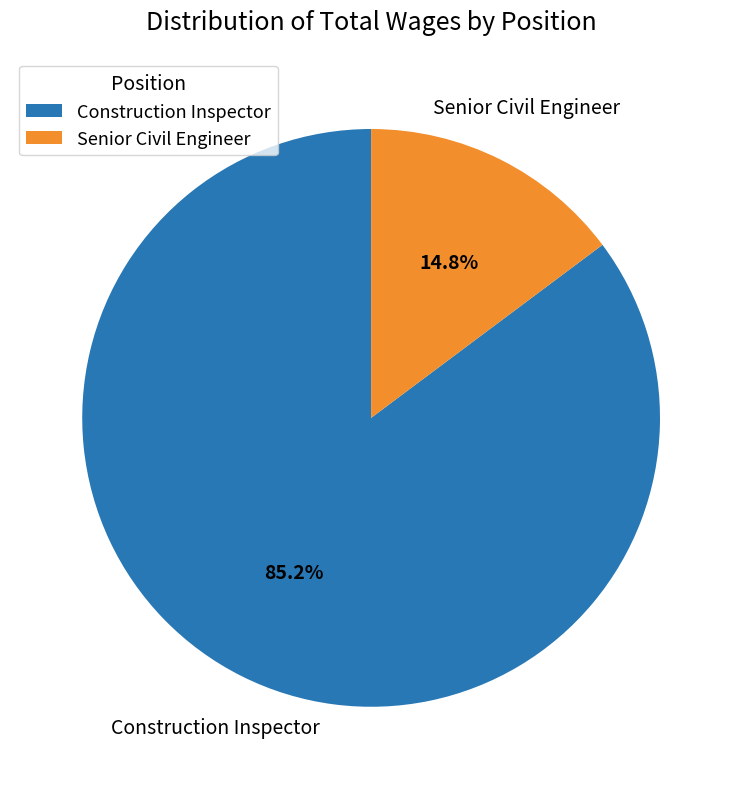

To the nearest percent, what is the average slice percentage?

50%